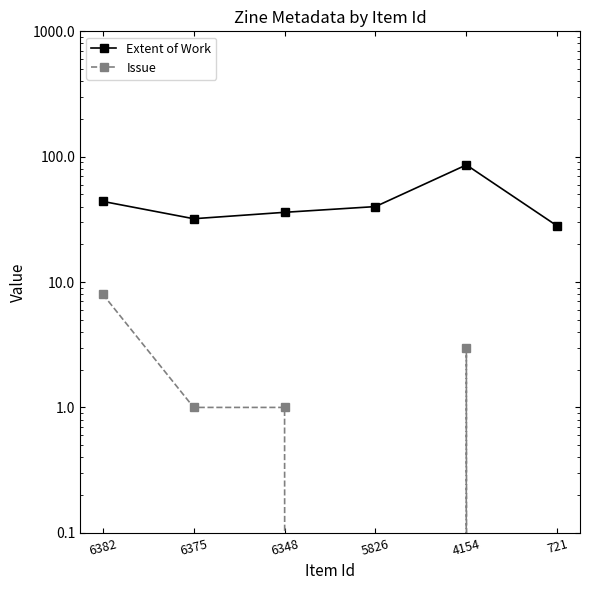

List the series in order of their overall mean, lowest first.

Issue, Extent of Work